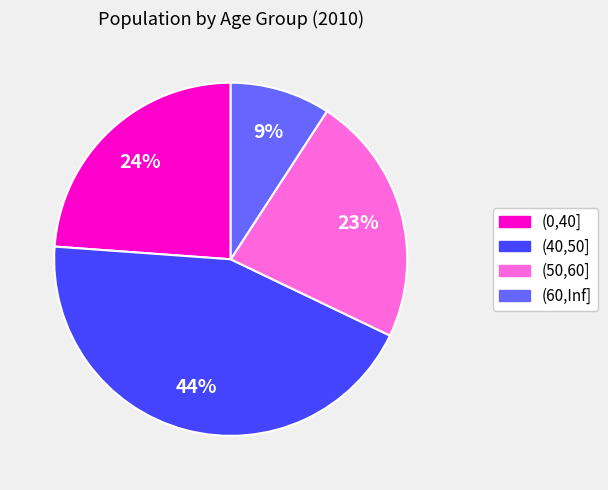

How many segments does this pie chart have?

4